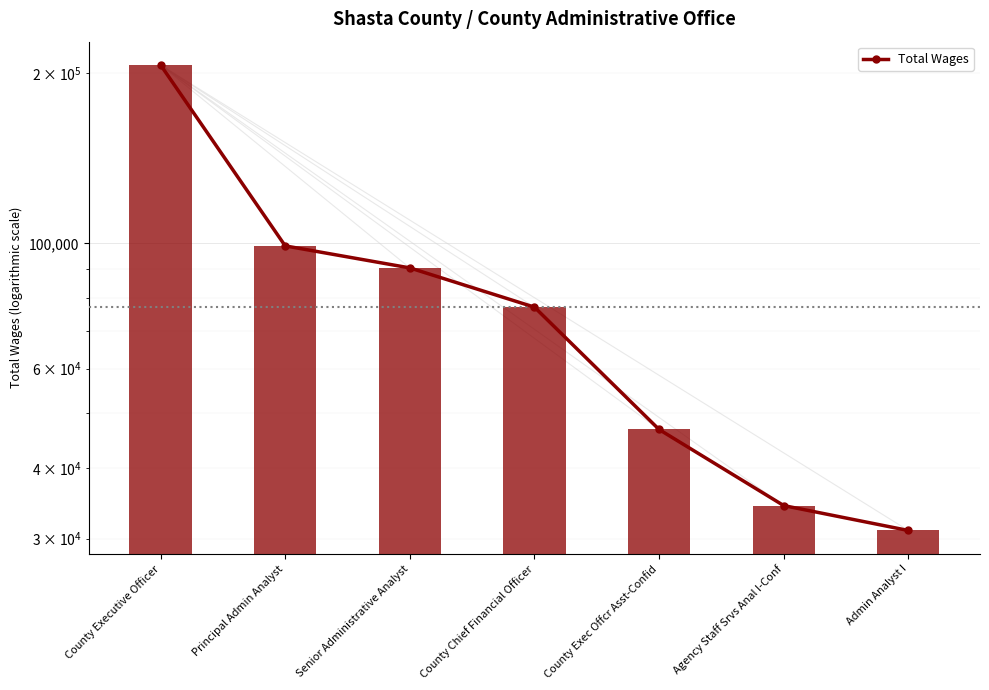

Does the chart contain stacked bars?

No